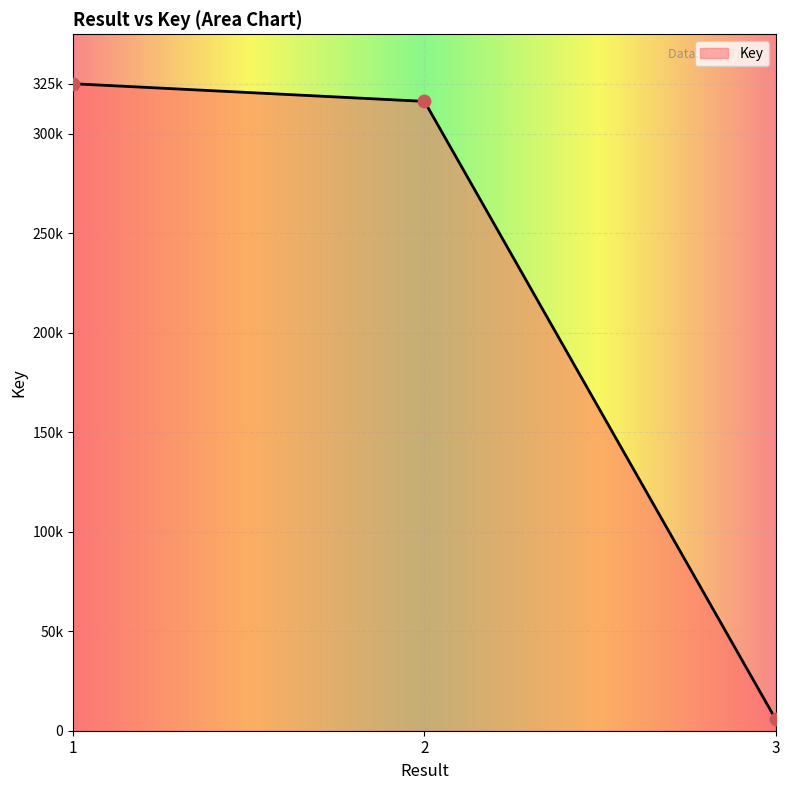

What is the ratio of the value at 1 to the value at ?

1.0